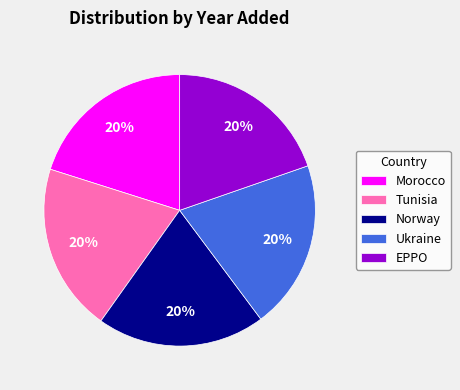

To the nearest percent, what percentage of the pie is Norway?

20%